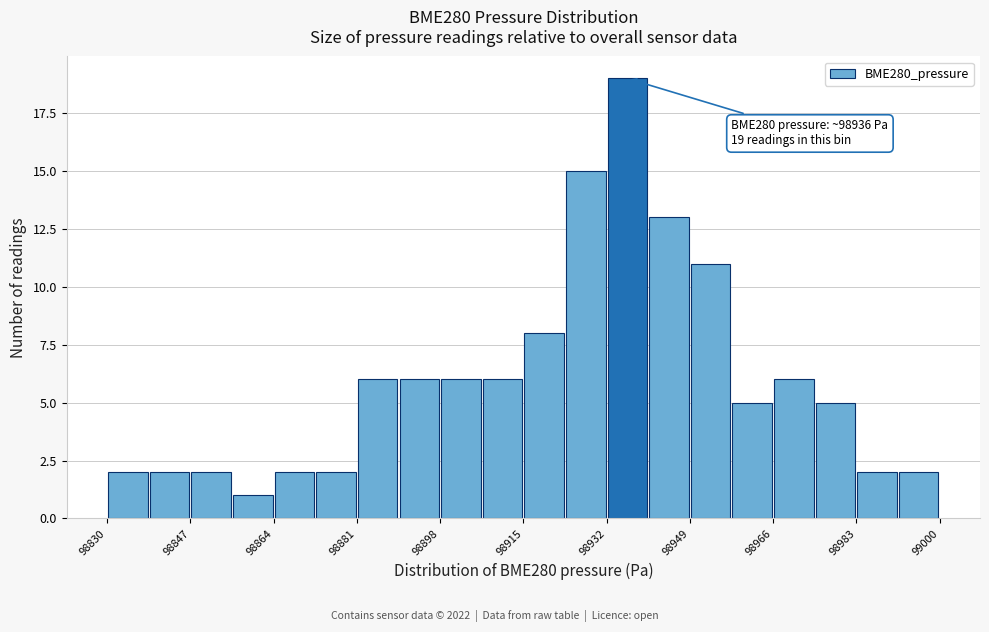

Which range on the x-axis has the tallest bar?

98932.0 to 98940.5